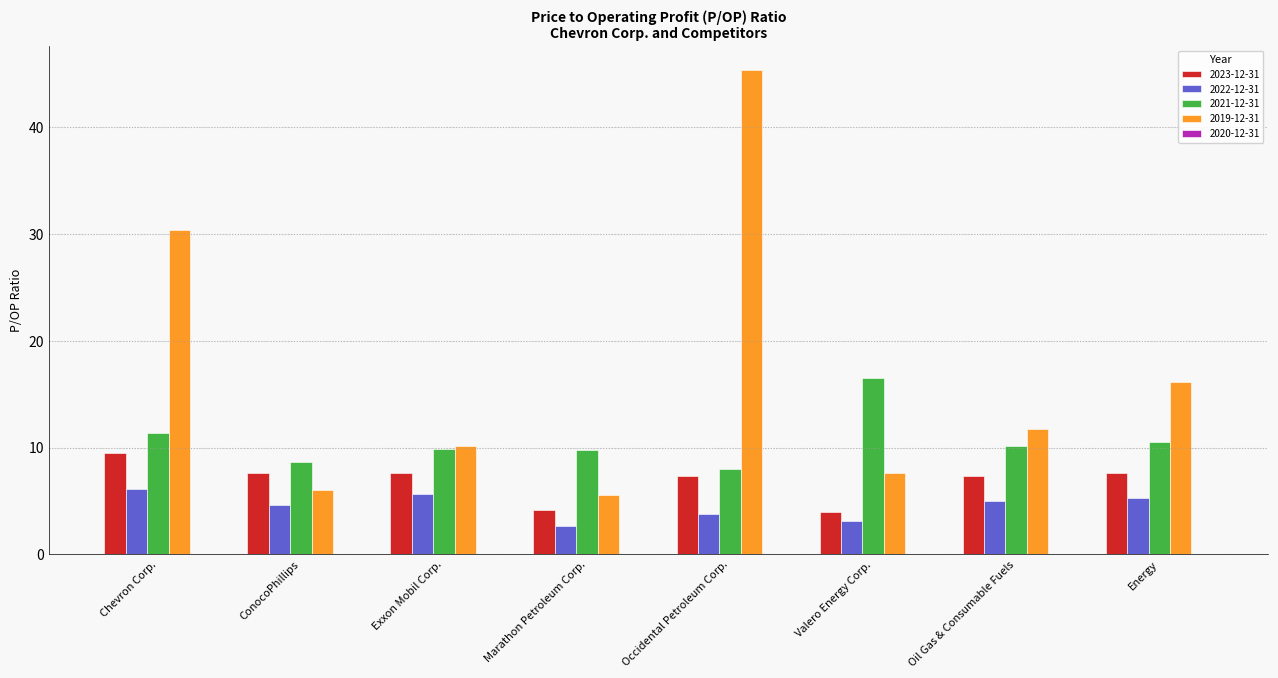

How many categories are shown in the chart?

8